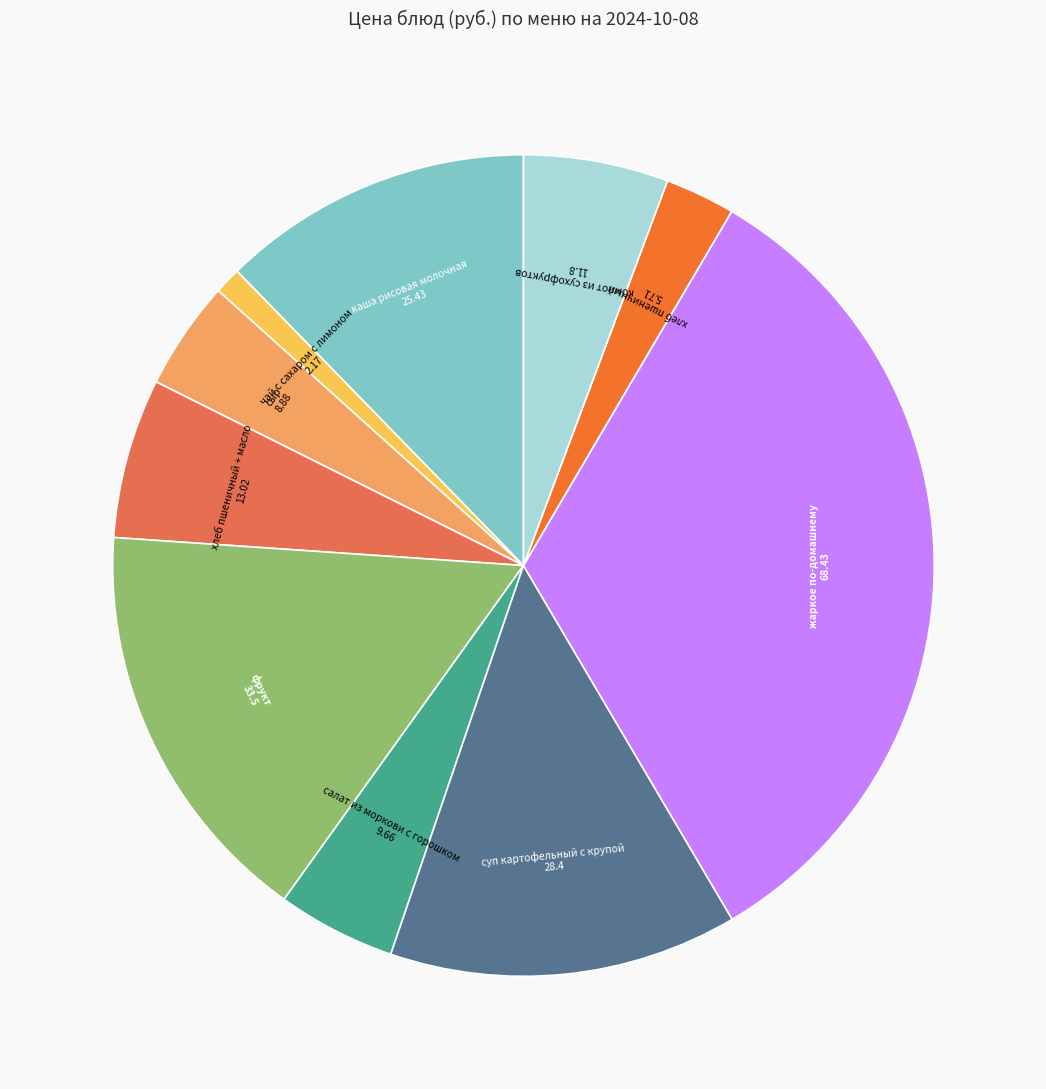

True or false: сыр accounts for 4% of the total.

True